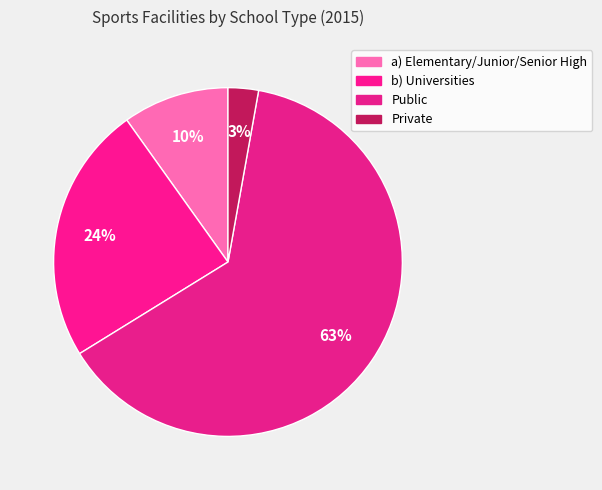

Is it true that Private is 3% of the pie?

True